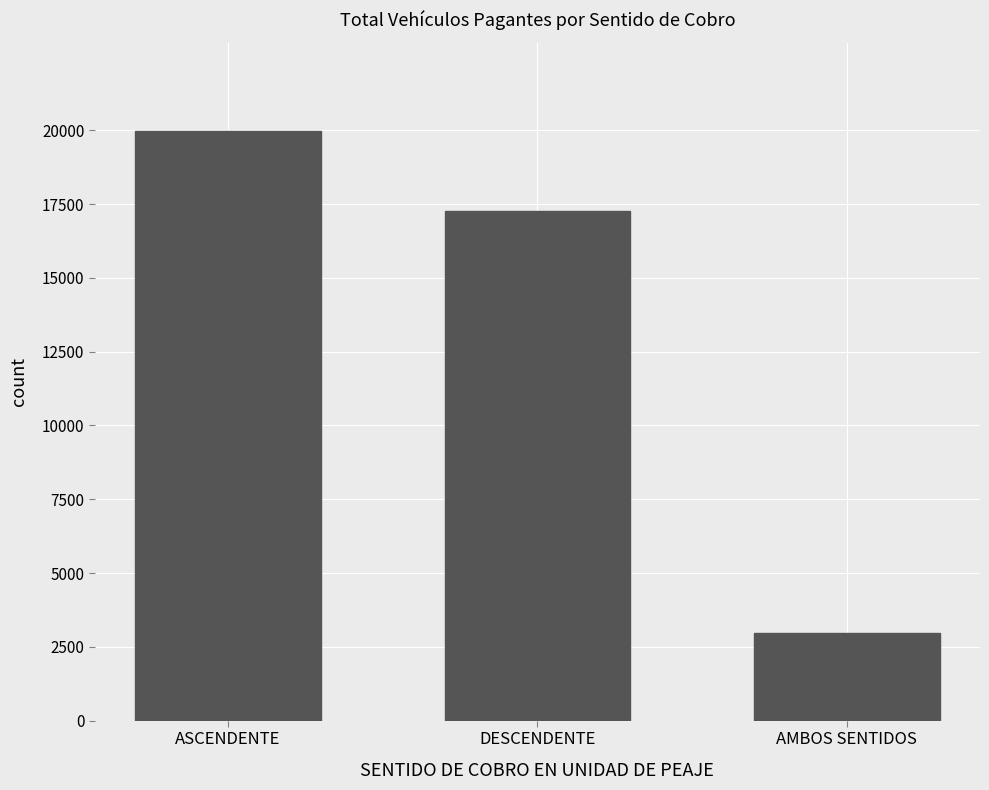

Reading left to right, extract all data points from this chart.

ASCENDENTE=19975	DESCENDENTE=17249	AMBOS SENTIDOS=2976